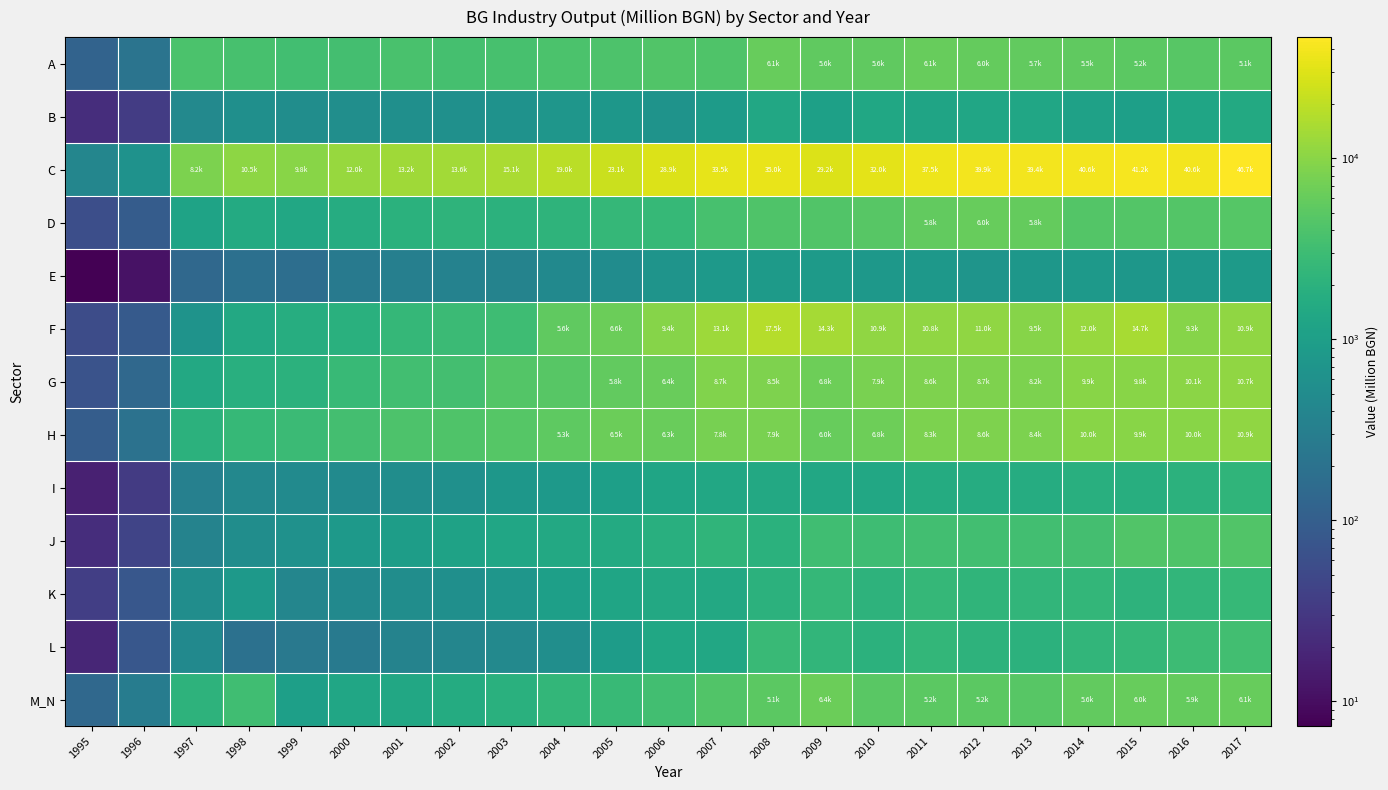

Reading left to right, what are all the values shown in this chart?

A: 1995=118.2	1996=210.6	1997=3922.5	1998=3583.1	1999=3275.0	2000=3379.7	2001=3735.9	2002=3503.5	2003=3584.9	2004=3908.6	2005=4009.0	2006=4270.3	2007=4246.6	2008=6076.7	2009=5581.3	2010=5583.0	2011=6117.0	2012=5961.8	2013=5705.2	2014=5469.6	2015=5199.9	2016=4740.4	2017=5088.2
B: 1995=22.9	1996=35.2	1997=451.6	1998=582.5	1999=540.0	2000=561.3	2001=582.3	2002=595.7	2003=642.4	2004=729.1	2005=763.3	2006=655.2	2007=894.8	2008=1410.3	2009=1076.9	2010=1341.4	2011=1213.3	2012=1286.0	2013=1317.0	2014=1097.6	2015=1039.0	2016=1257.6	2017=1494.0
C: 1995=413.8	1996=636.3	1997=8155.3	1998=10519.1	1999=9761.5	2000=12023.2	2001=13225.3	2002=13646.4	2003=15080.4	2004=19003.5	2005=23081.7	2006=28927.2	2007=33529.5	2008=34990.8	2009=29228.7	2010=32021.0	2011=37545.6	2012=39850.4	2013=39430.1	2014=40640.9	2015=41248.2	2016=40557.2	2017=46652.1
D: 1995=60.2	1996=92.5	1997=1185.9	1998=1529.7	1999=1417.7	2000=1643.1	2001=1984.5	2002=2146.1	2003=2056.8	2004=2213.4	2005=2463.6	2006=2552.2	2007=3665.7	2008=4201.7	2009=4384.1	2010=4759.0	2011=5767.2	2012=6020.5	2013=5798.0	2014=4512.8	2015=4430.2	2016=4504.0	2017=4554.8
E: 1995=7.3	1996=11.1	1997=142.9	1998=184.3	1999=173.2	2000=268.9	2001=315.3	2002=359.1	2003=373.6	2004=460.2	2005=512.2	2006=679.8	2007=839.7	2008=872.7	2009=863.4	2010=781.2	2011=778.1	2012=709.1	2013=765.8	2014=803.4	2015=754.8	2016=768.8	2017=863.7
F: 1995=56.2	1996=87.2	1997=655.9	1998=1450.1	1999=1720.6	2000=1919.2	2001=2489.2	2002=2861.5	2003=3082.7	2004=5556.3	2005=6572.0	2006=9357.0	2007=13072.0	2008=17541.9	2009=14313.0	2010=10928.6	2011=10815.1	2012=11046.4	2013=9492.7	2014=12010.8	2015=14692.6	2016=9340.4	2017=10873.3
G: 1995=68.9	1996=140.2	1997=1425.4	1998=1814.7	1999=2034.1	2000=2666.4	2001=3252.8	2002=3441.5	2003=4451.4	2004=4852.6	2005=5780.6	2006=6398.8	2007=8742.0	2008=8515.0	2009=6772.7	2010=7870.7	2011=8629.2	2012=8673.4	2013=8155.2	2014=9880.7	2015=9752.6	2016=10107.2	2017=10708.2
H: 1995=97.5	1996=198.0	1997=2007.5	1998=2562.9	1999=2866.9	2000=3443.2	2001=4040.0	2002=4184.3	2003=4689.0	2004=5281.8	2005=6496.0	2006=6311.3	2007=7770.0	2008=7942.5	2009=6040.3	2010=6754.8	2011=8317.6	2012=8616.0	2013=8392.8	2014=9973.0	2015=9853.1	2016=9994.4	2017=10862.9
I: 1995=16.3	1996=33.2	1997=336.2	1998=429.2	1999=482.6	2000=481.2	2001=531.9	2002=596.0	2003=752.5	2004=824.8	2005=1019.1	2006=1242.7	2007=1400.6	2008=1454.8	2009=1387.4	2010=1400.0	2011=1578.5	2012=1684.0	2013=1641.0	2014=1805.9	2015=1777.6	2016=2039.9	2017=2221.3
J: 1995=22.9	1996=44.7	1997=364.1	1998=536.3	1999=606.2	2000=833.5	2001=956.1	2002=1141.6	2003=1288.9	2004=1451.5	2005=1559.7	2006=1832.0	2007=2261.9	2008=1956.0	2009=3167.2	2010=3090.6	2011=3279.4	2012=3340.7	2013=3304.3	2014=3445.8	2015=4259.9	2016=4142.1	2017=4305.6
K: 1995=37.4	1996=79.0	1997=539.5	1998=825.5	1999=408.7	2000=464.0	2001=533.3	2002=575.4	2003=722.9	2004=1040.8	2005=1282.3	2006=1460.3	2007=1421.5	2008=2037.8	2009=2464.1	2010=2091.4	2011=2490.9	2012=2259.0	2013=2347.6	2014=2401.2	2015=2072.0	2016=2326.6	2017=2548.5
L: 1995=18.9	1996=77.8	1997=471.1	1998=188.9	1999=249.5	2000=266.0	2001=364.5	2002=413.5	2003=448.6	2004=546.5	2005=918.0	2006=1365.9	2007=1375.9	2008=2793.2	2009=2356.9	2010=2004.9	2011=2389.2	2012=2101.6	2013=2041.8	2014=2334.3	2015=2469.2	2016=2961.2	2017=3273.6
M_N: 1995=140.2	1996=288.3	1997=2127.6	1998=3160.7	1999=1020.8	2000=1321.2	2001=1399.6	2002=1620.0	2003=1882.9	2004=2377.8	2005=2648.1	2006=3332.4	2007=4251.5	2008=5080.9	2009=6420.2	2010=4984.5	2011=5190.3	2012=5170.2	2013=4790.9	2014=5602.5	2015=6019.3	2016=5884.2	2017=6100.3